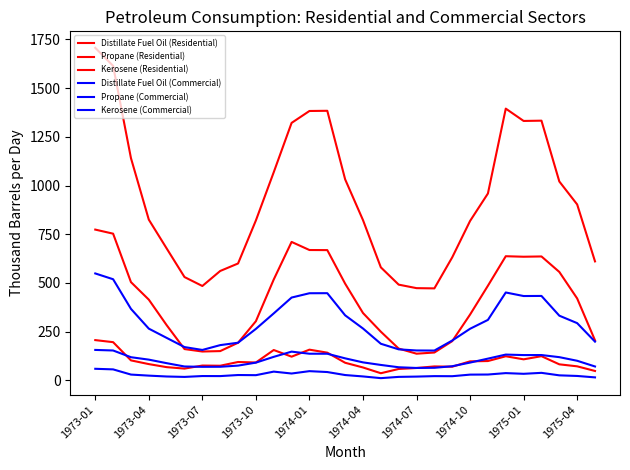

How many lines are shown in the chart?

6